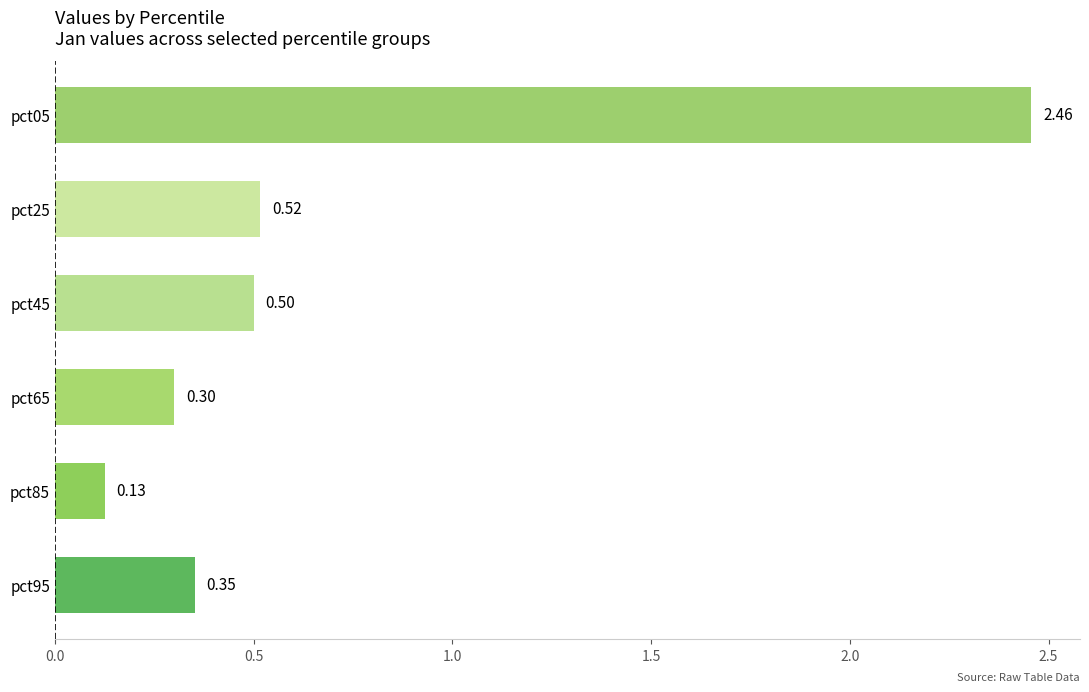

What is the sum of the values at pct25 and pct05?

3.0